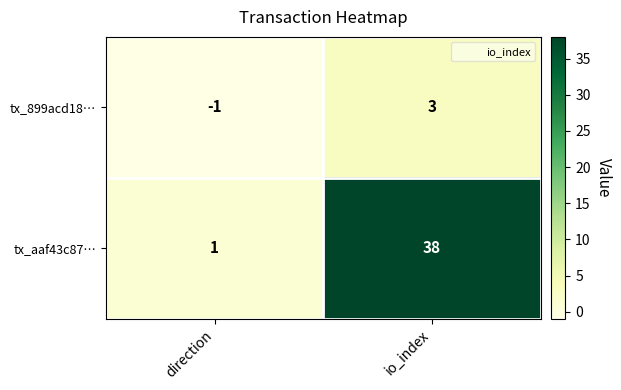

Where is tx_aaf43c87… nearest to the value 19?

direction